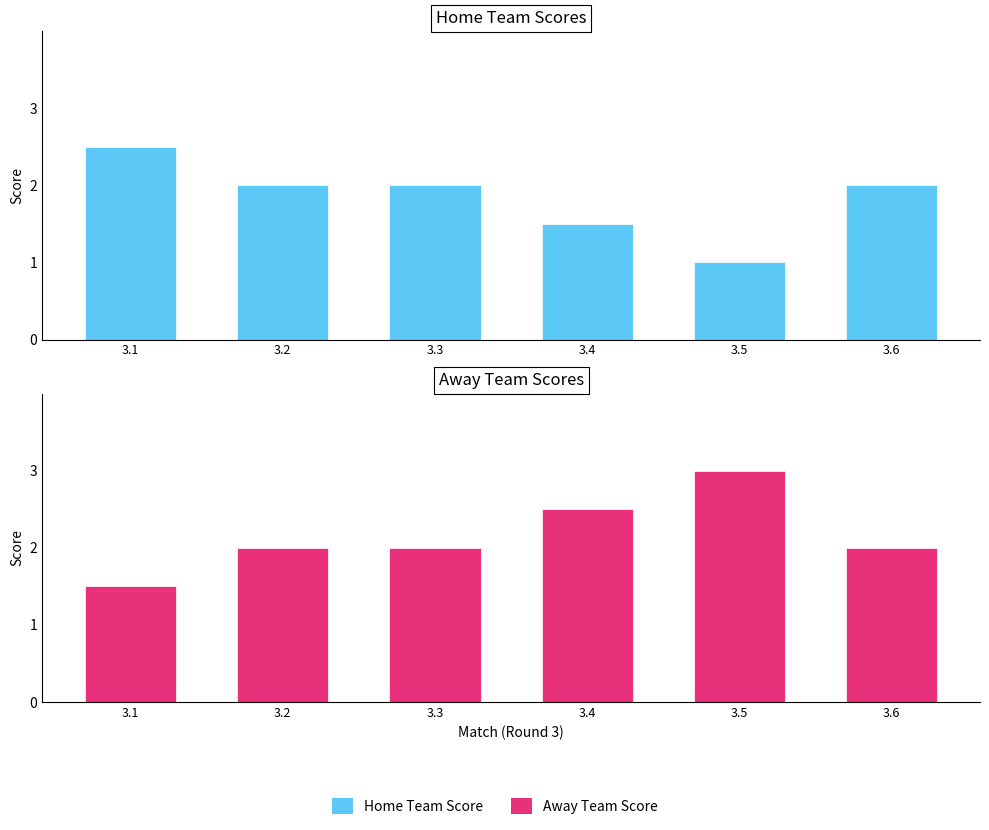

At which category is the sum across all series the highest?

3.1